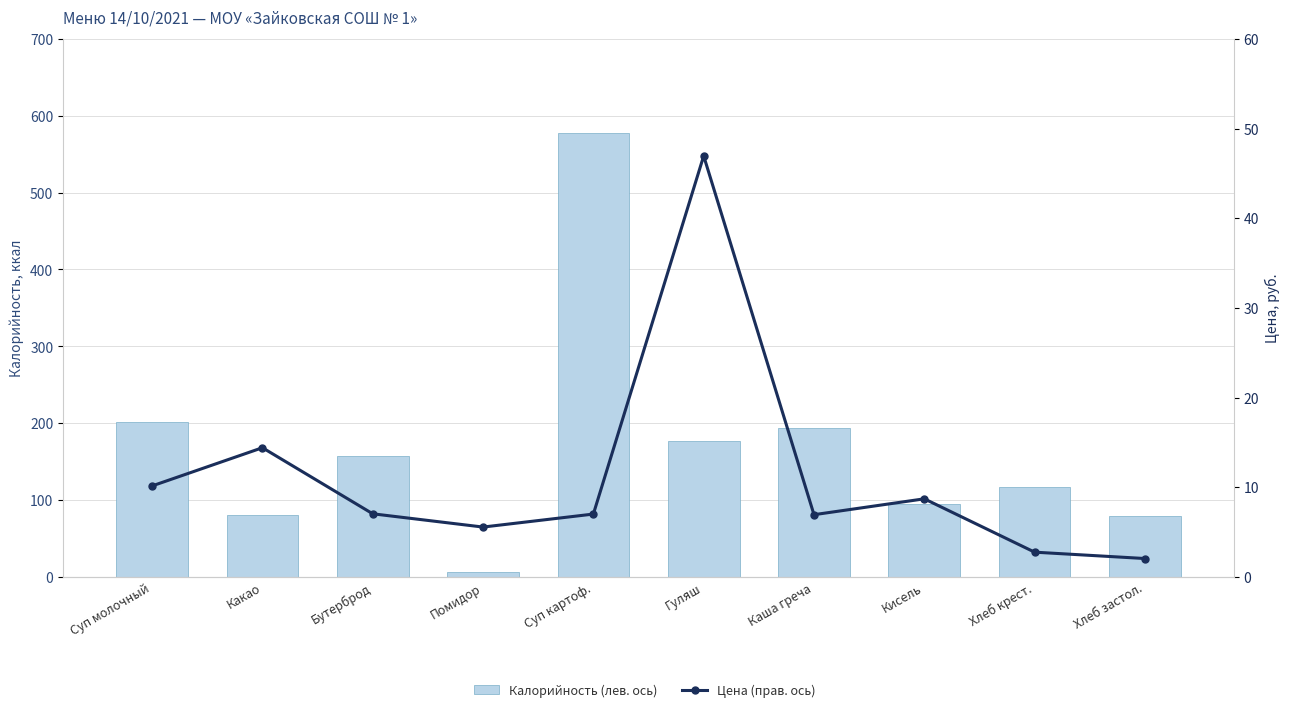

List the series in order of their overall mean, highest first.

Калорийность (лев. ось), Цена (прав. ось)